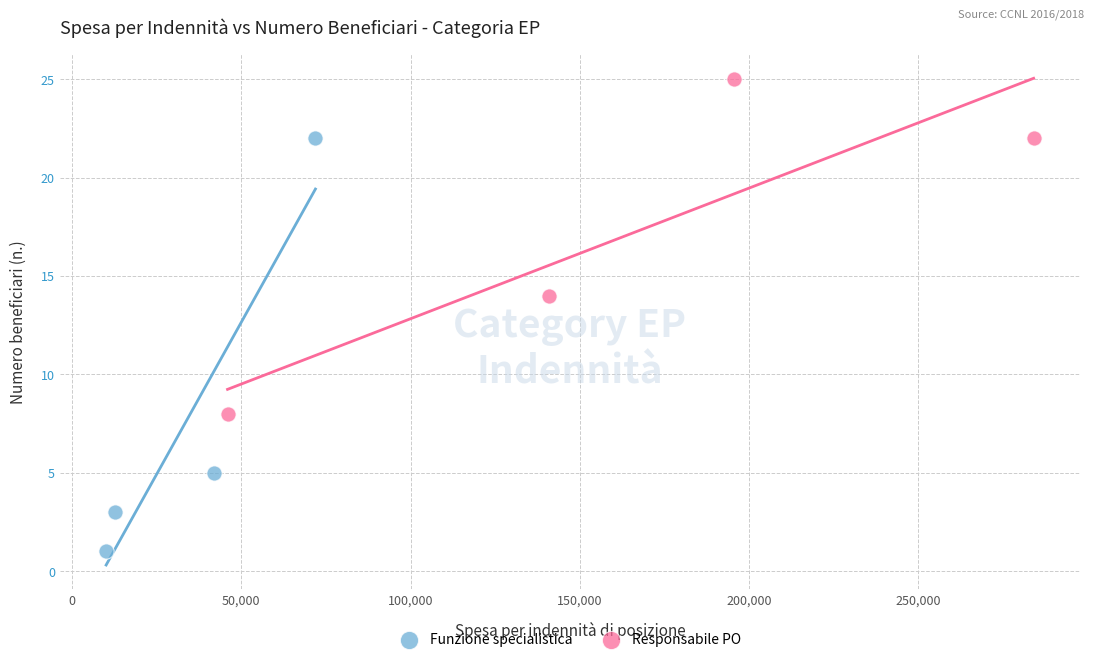

Which series has the widest spread of Y values?

Funzione specialistica